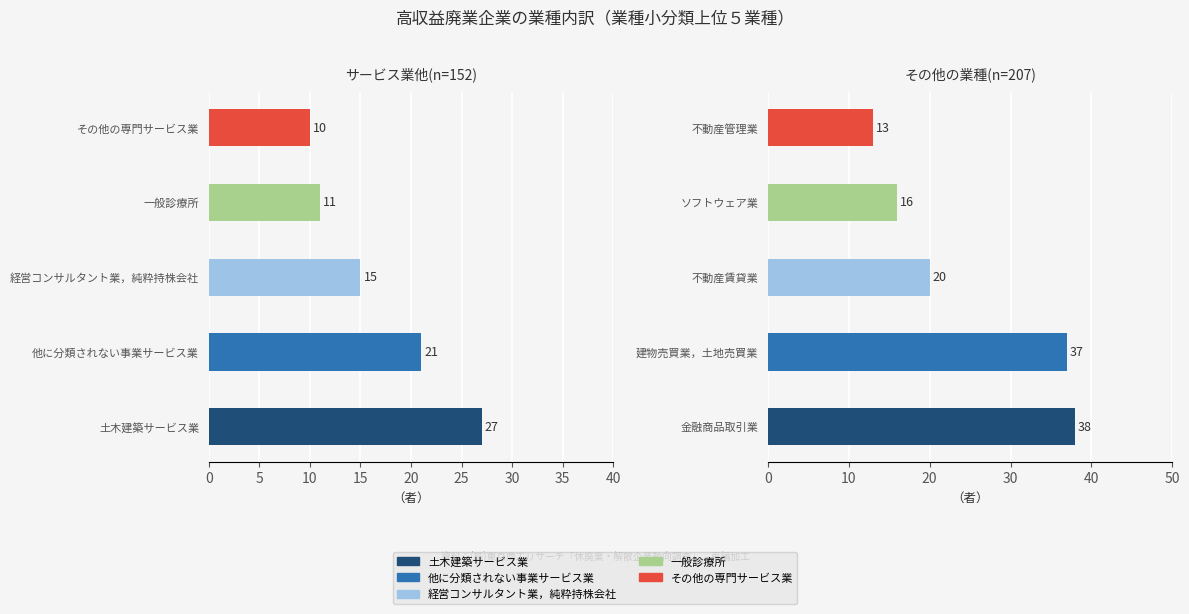

True or false: サービス業他(n=152) has a value of 4 at 4.

False